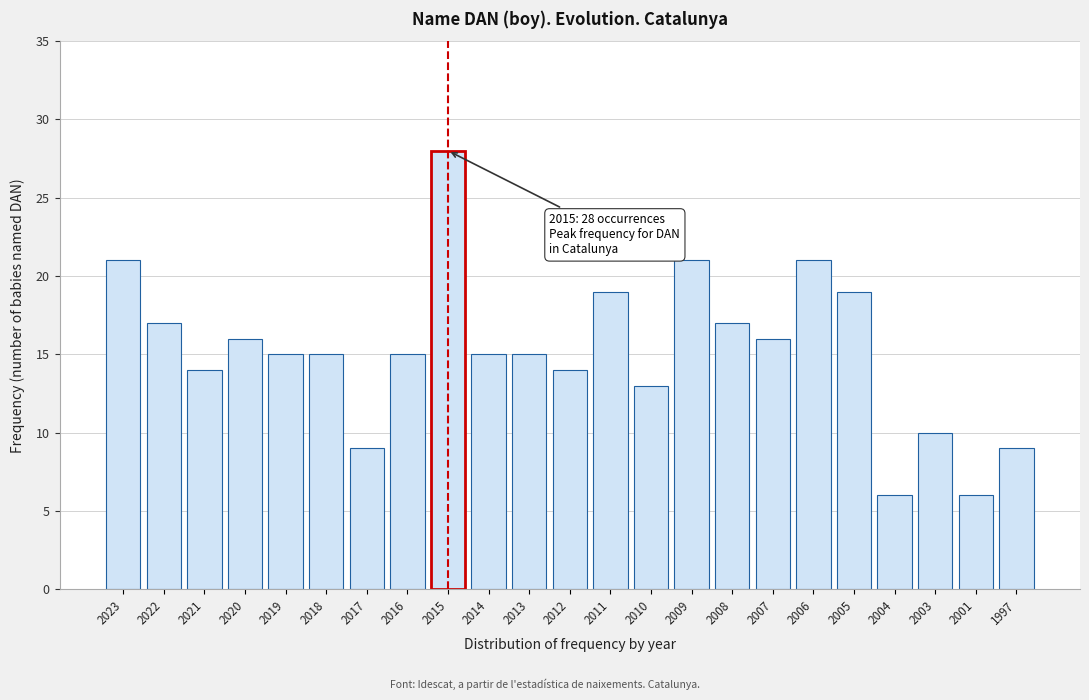

Reading left to right, list all the values displayed in this chart.

2023=21	2022=17	2021=14	2020=16	2019=15	2018=15	2017=9	2016=15	2015=28	2014=15	2013=15	2012=14	2011=19	2010=13	2009=21	2008=17	2007=16	2006=21	2005=19	2004=6	2003=10	2001=6	1997=9